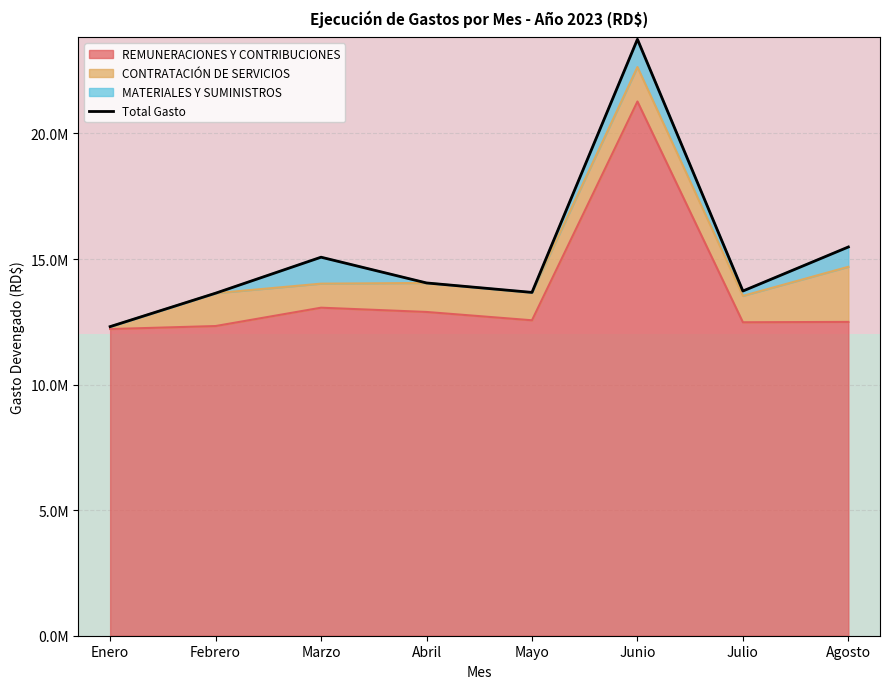

At how many categories does at least one series exceed 14129486?

1